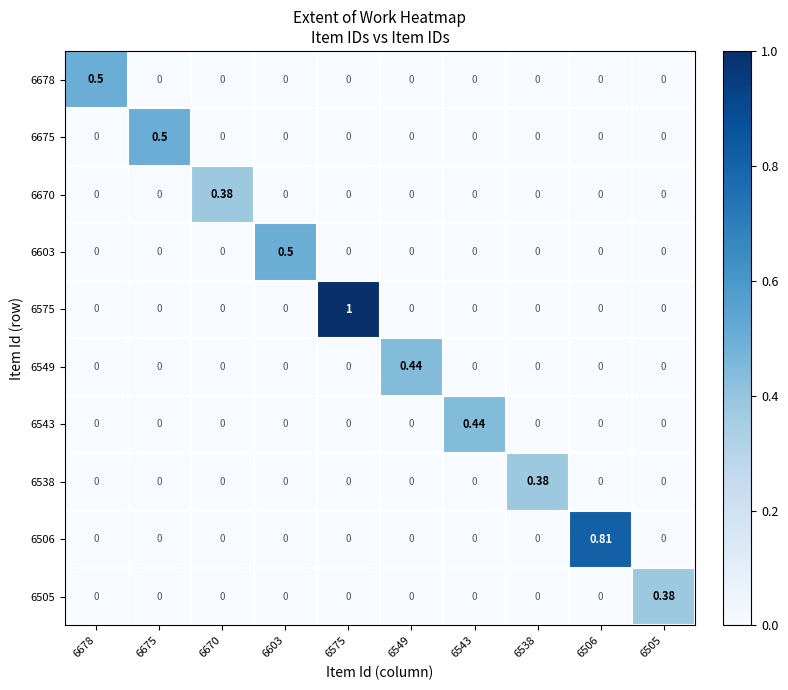

What is the spread (max minus min) of values at 6603?

0.5